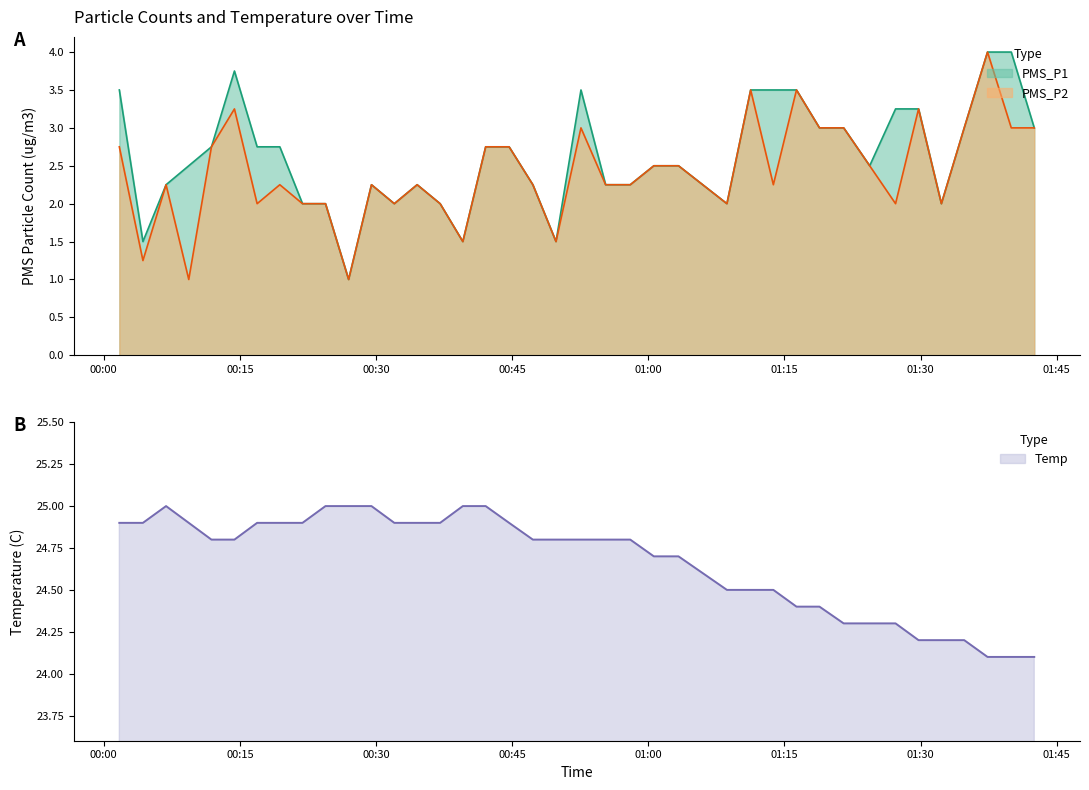

List the series in order of their peak value, lowest first.

PMS_P1, PMS_P2, Temp